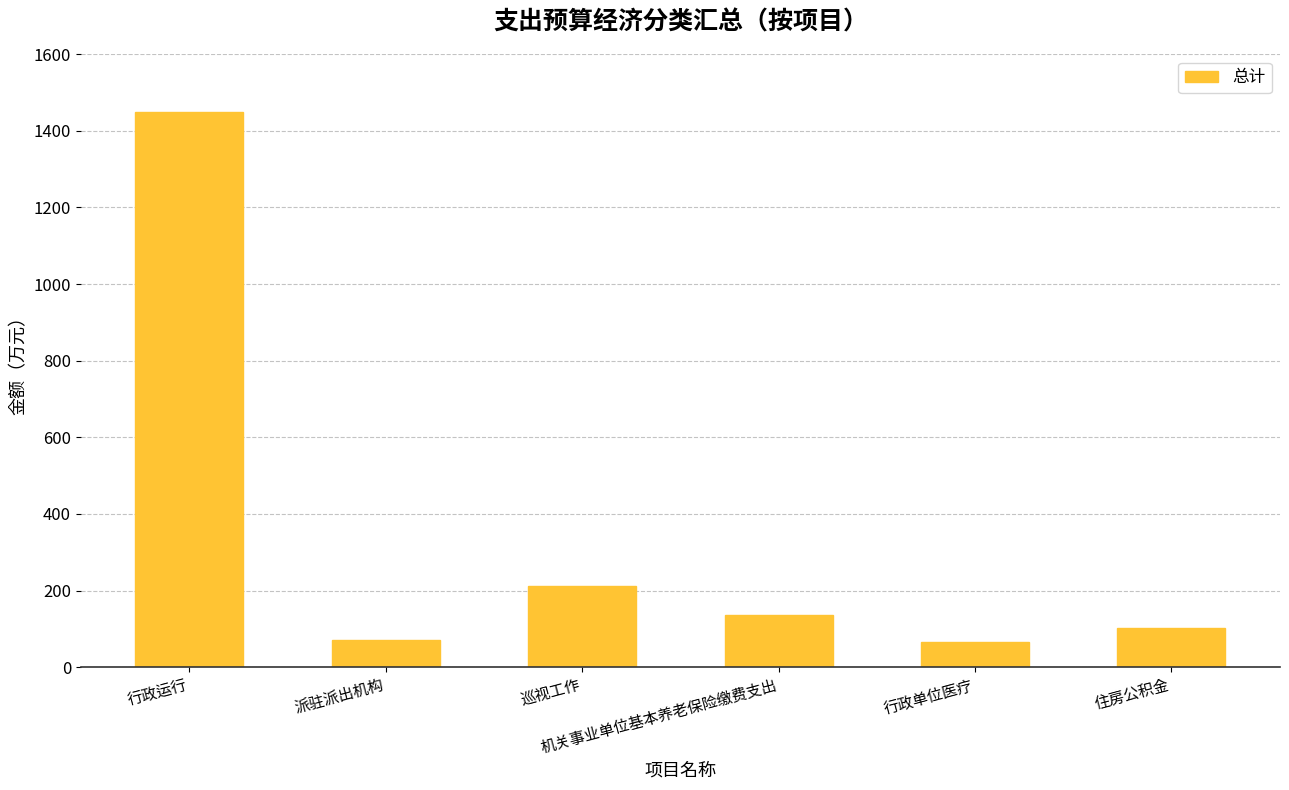

What is the maximum value shown in the chart?

1448.8